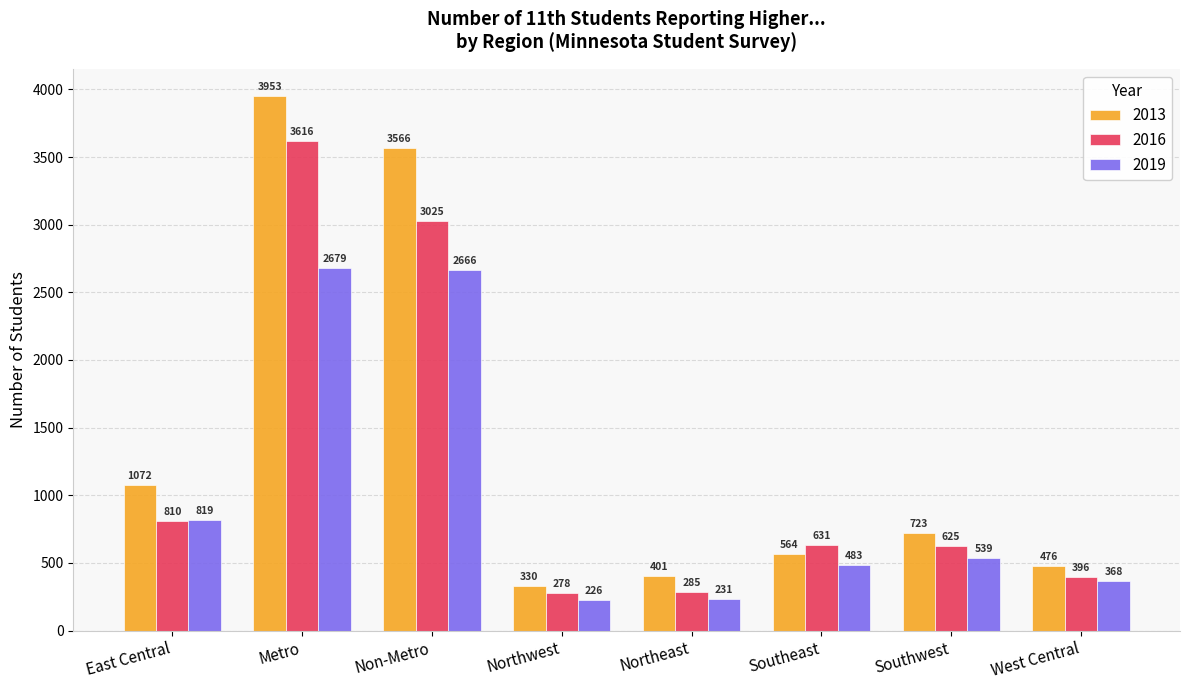

What are all the series names shown in the legend?

2013, 2016, 2019